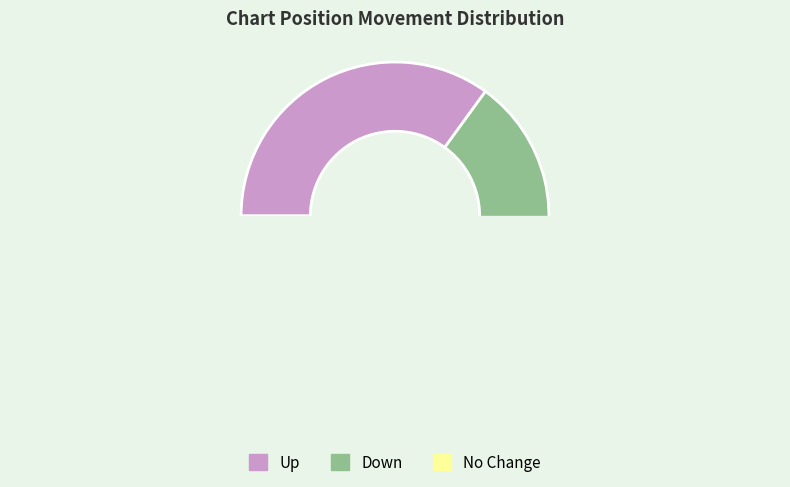

Does - account for over 50% of the chart?

No